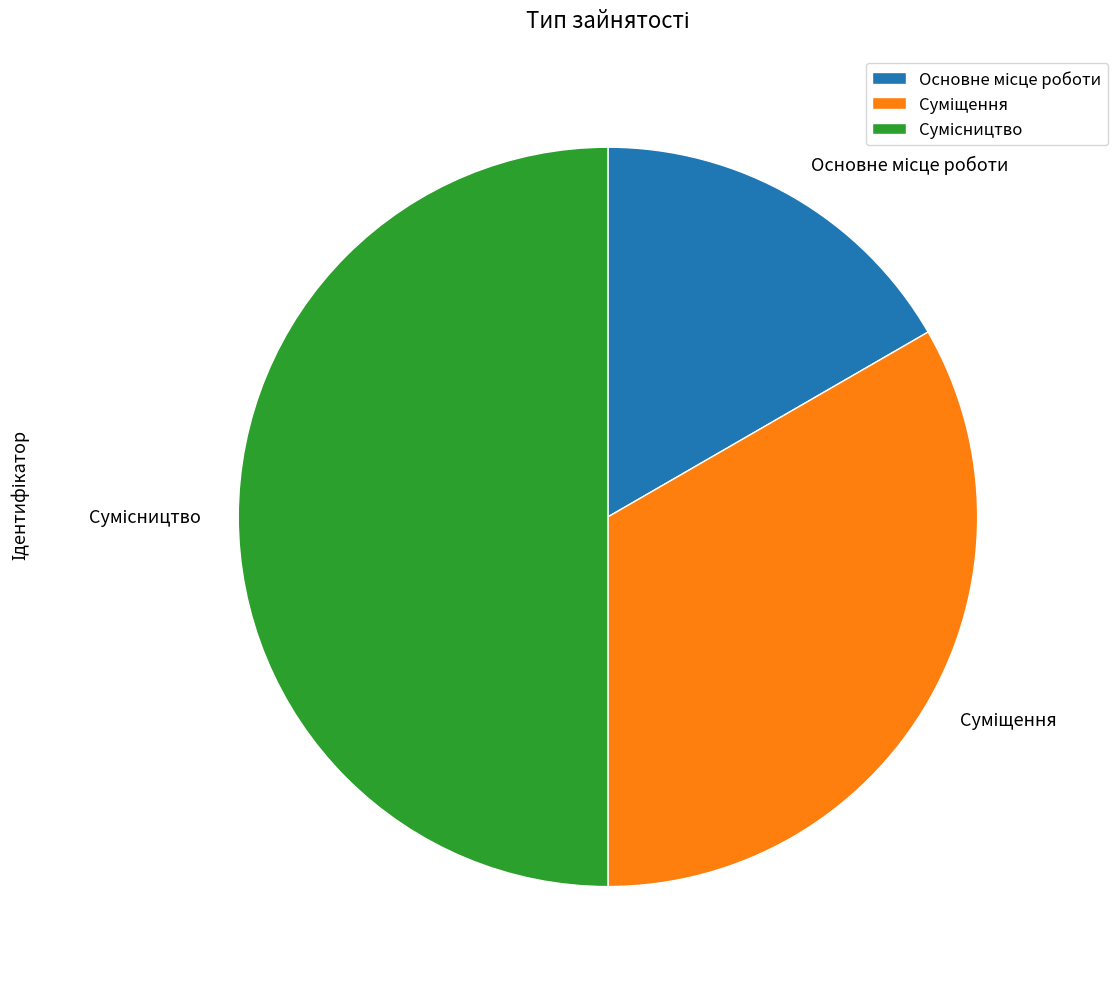

Approximately how many times larger is the value at Сумісництво compared to Суміщення?

1.5